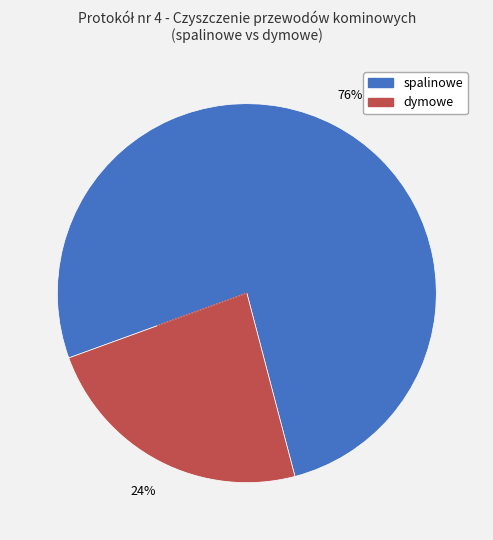

Is it true that spalinowe is 76% of the pie?

True